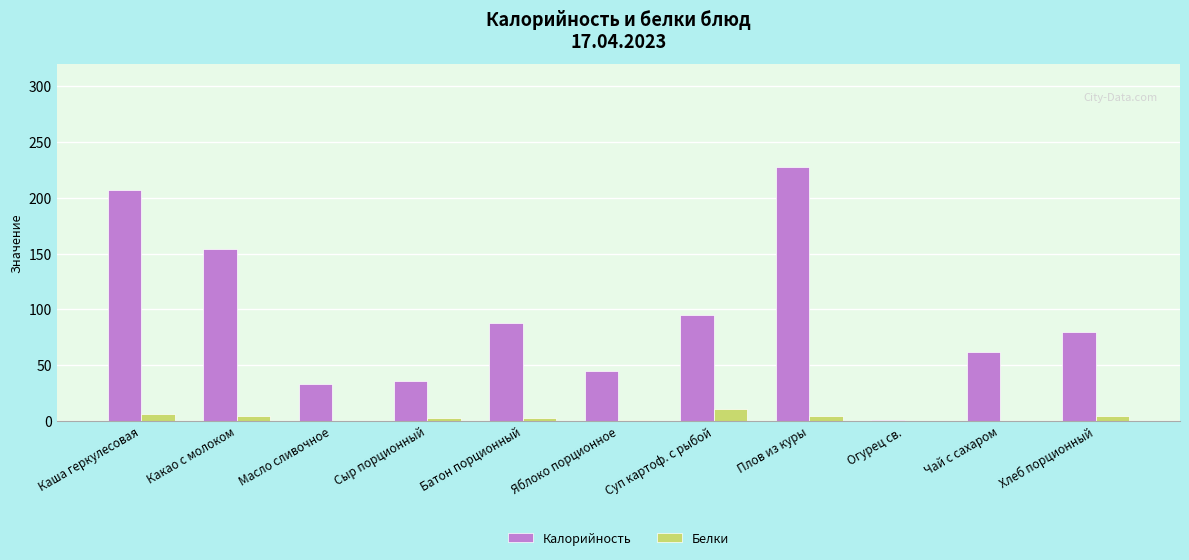

Is it true that Калорийность equals 45.0 at Яблоко порционное?

True